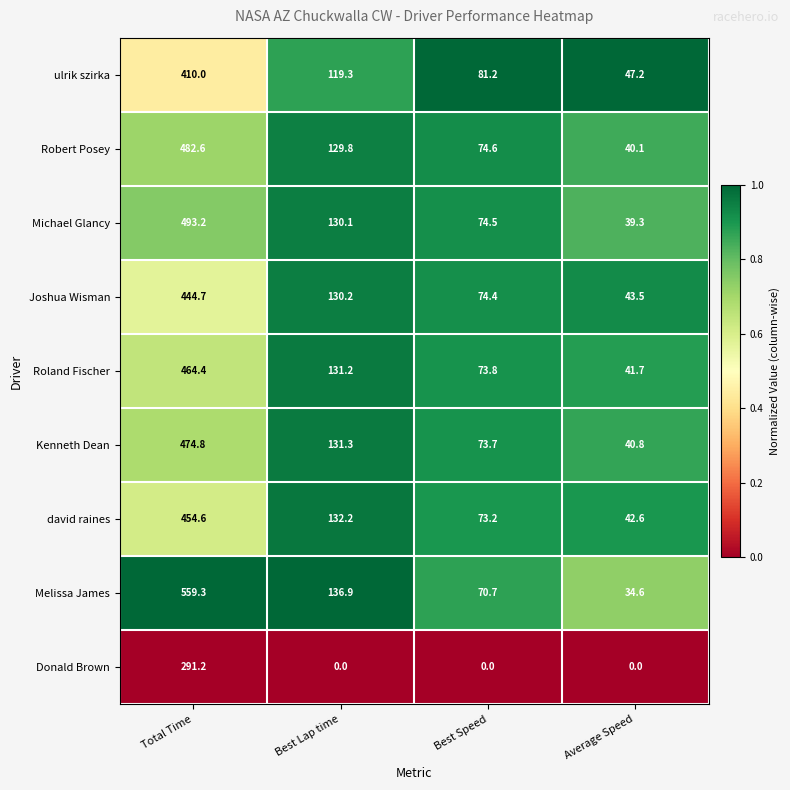

Which series has the largest range (max minus min)?

Melissa James